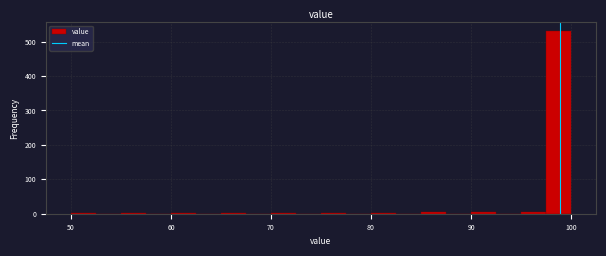

Around what value on the x-axis is the tallest bar? Give the approximate position of its centre, as read against the axis.

99